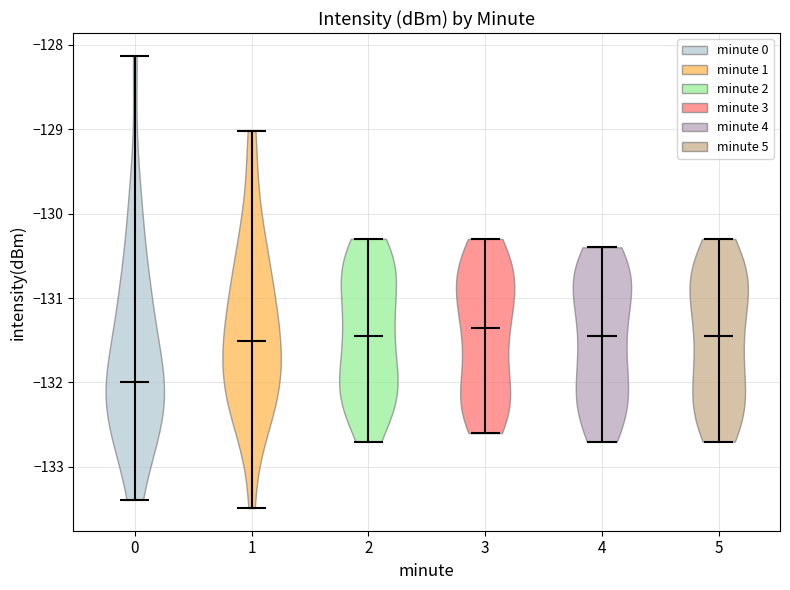

Reading left to right, read every violin against the y-axis: where its median line is, and the lowest and highest points it reaches. The values are not printed on the chart, so give them approximately, as read against the axis.

0: median line -132.0, lowest point -133.4, highest point -128.1
1: median line -131.5, lowest point -133.5, highest point -129.0
2: median line -131.4, lowest point -132.7, highest point -130.3
3: median line -131.3, lowest point -132.6, highest point -130.3
4: median line -131.4, lowest point -132.7, highest point -130.4
5: median line -131.4, lowest point -132.7, highest point -130.3